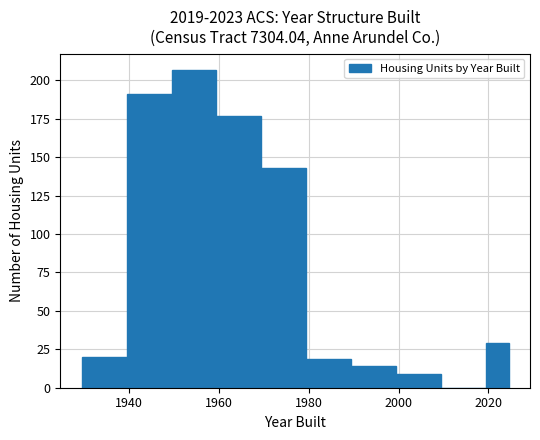

Read against the x-axis, roughly where is the centre of the tallest bar?

1954